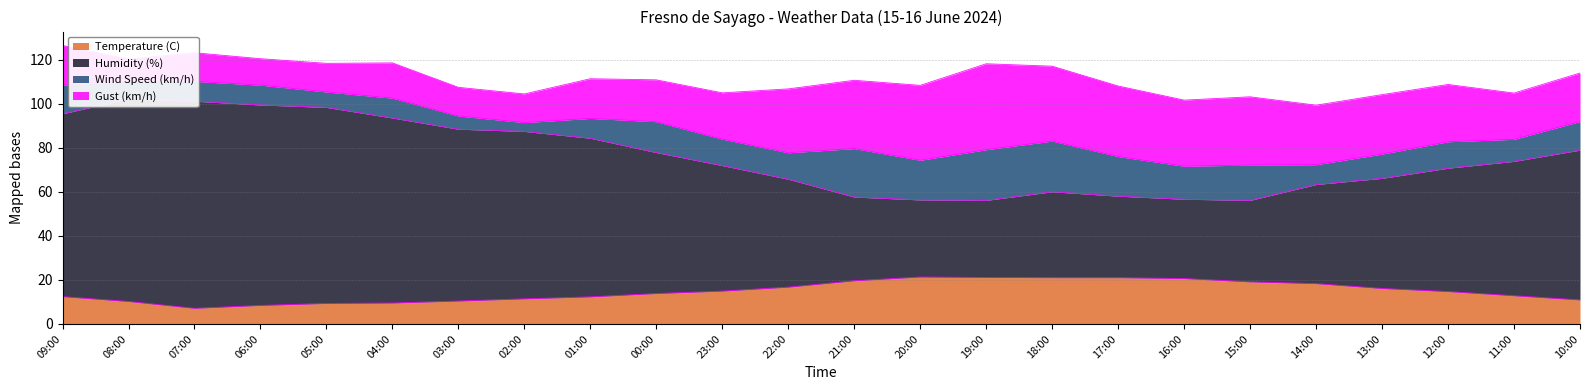

True or false: Temperature (C) has a value of 12.4 at 09:00.

True